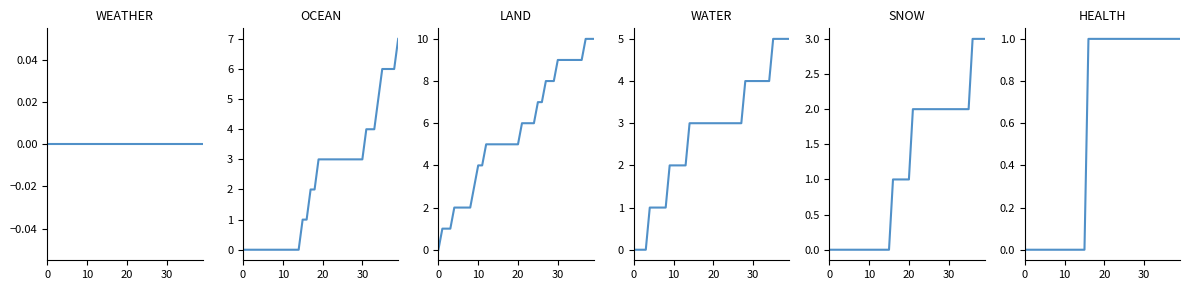

True or false: WEATHER and LAND intersect in this chart.

False